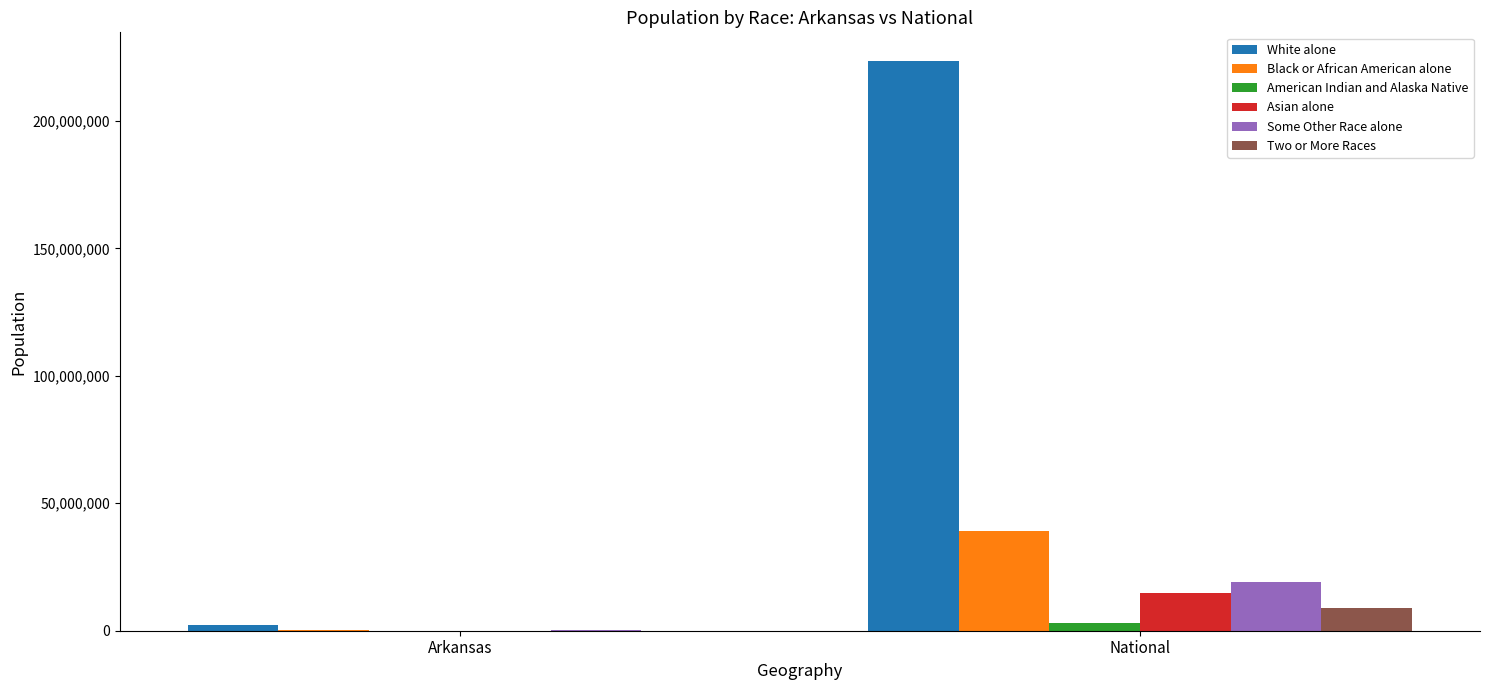

Which series has the largest total across all categories?

White alone